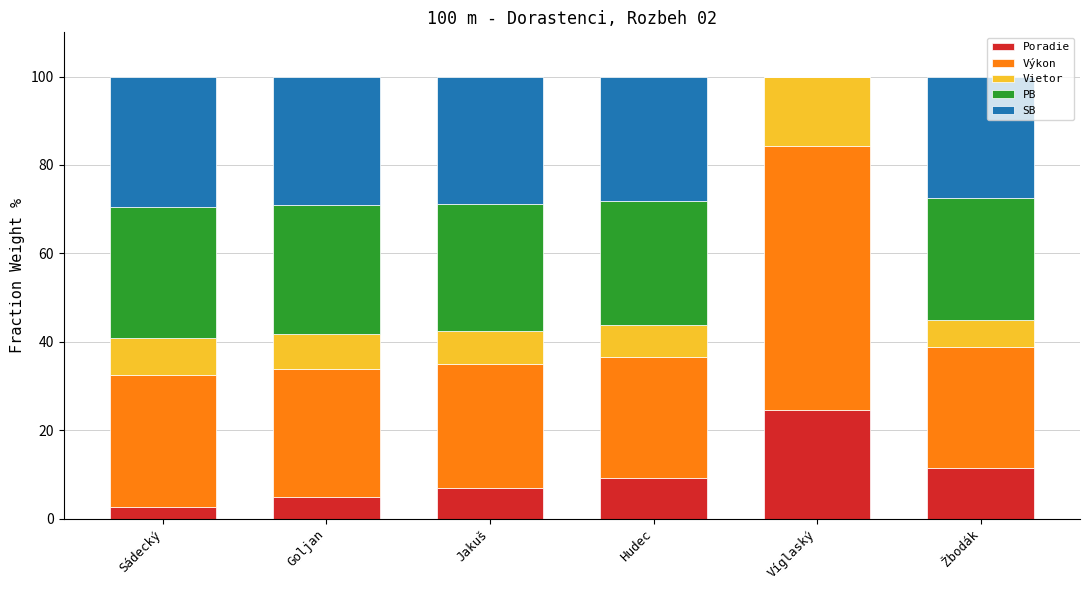

Count the number of categories in the chart.

6